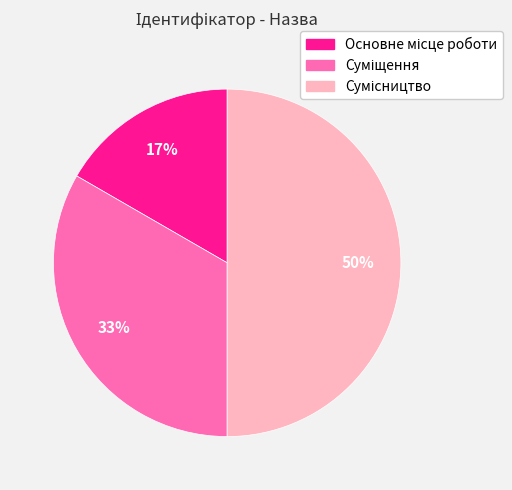

To the nearest percent, what is the average slice percentage?

33%